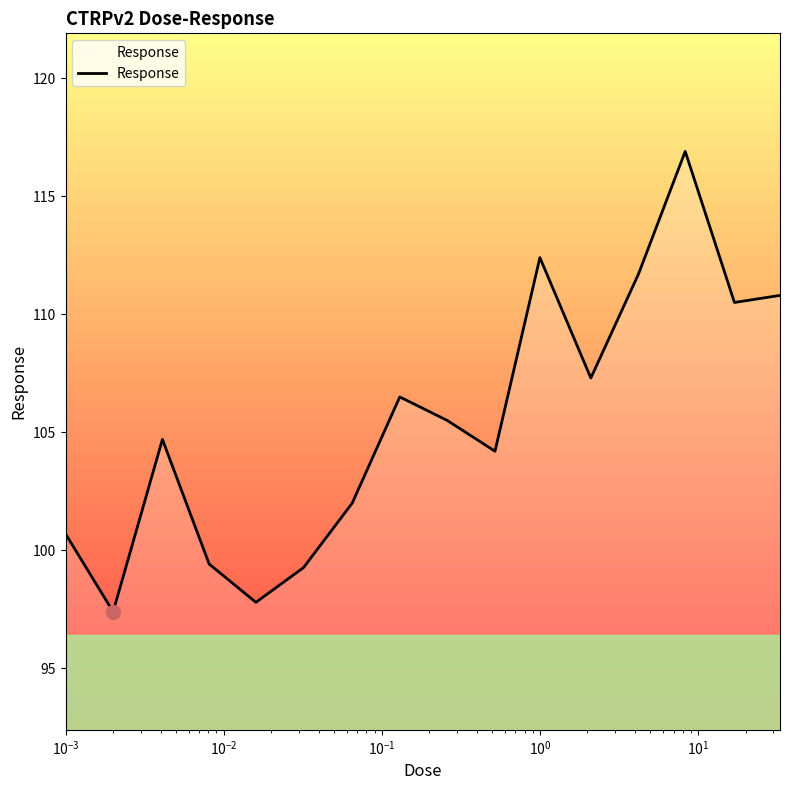

What is the difference between the maximum and minimum values?

19.5